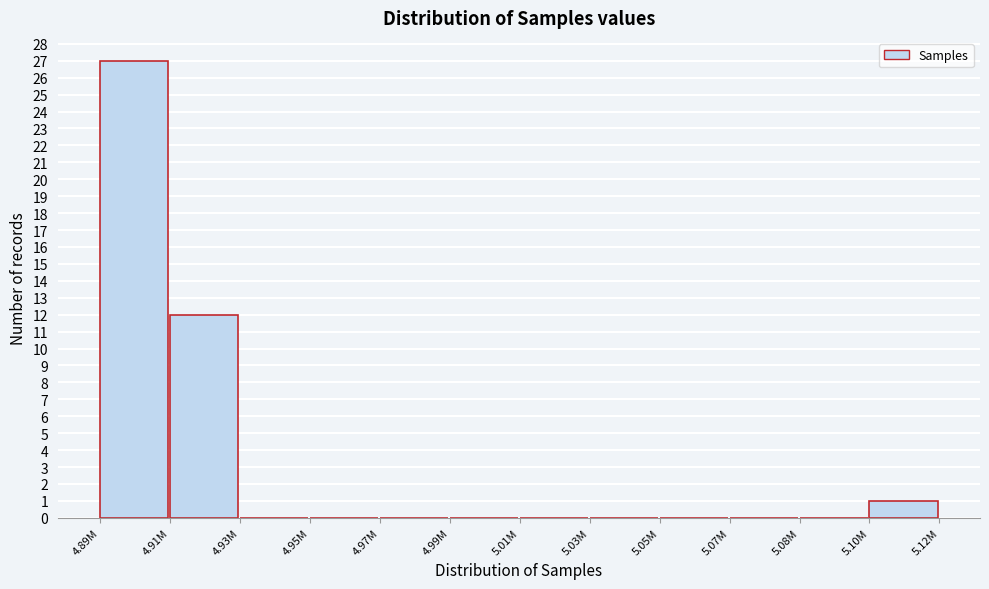

Reading left to right, extract all data points from this chart.

4.89M=27	4.91M=12	4.93M=0	4.95M=0	4.97M=0	4.99M=0	5.01M=0	5.03M=0	5.05M=0	5.07M=0	5.08M=0	5.10M=1